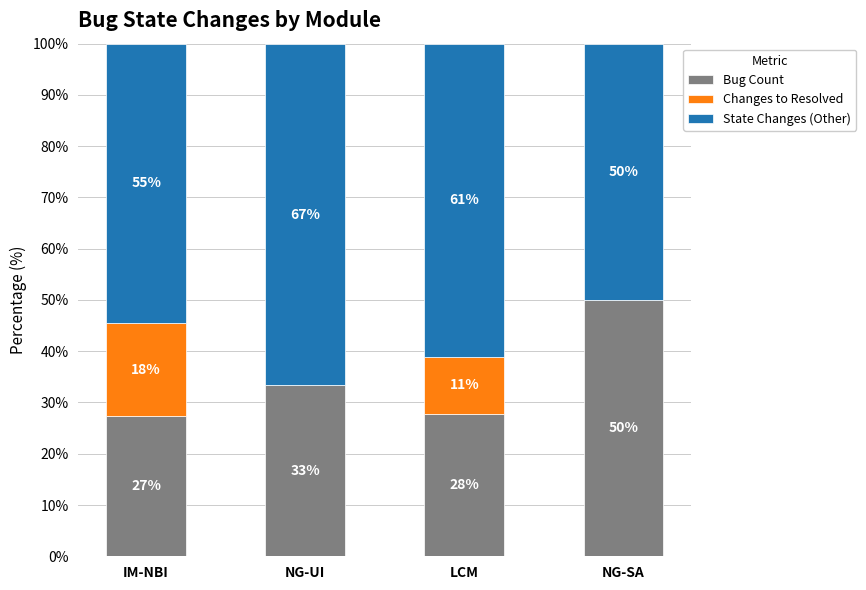

Is it true that Bug Count equals 27.8 at LCM?

True